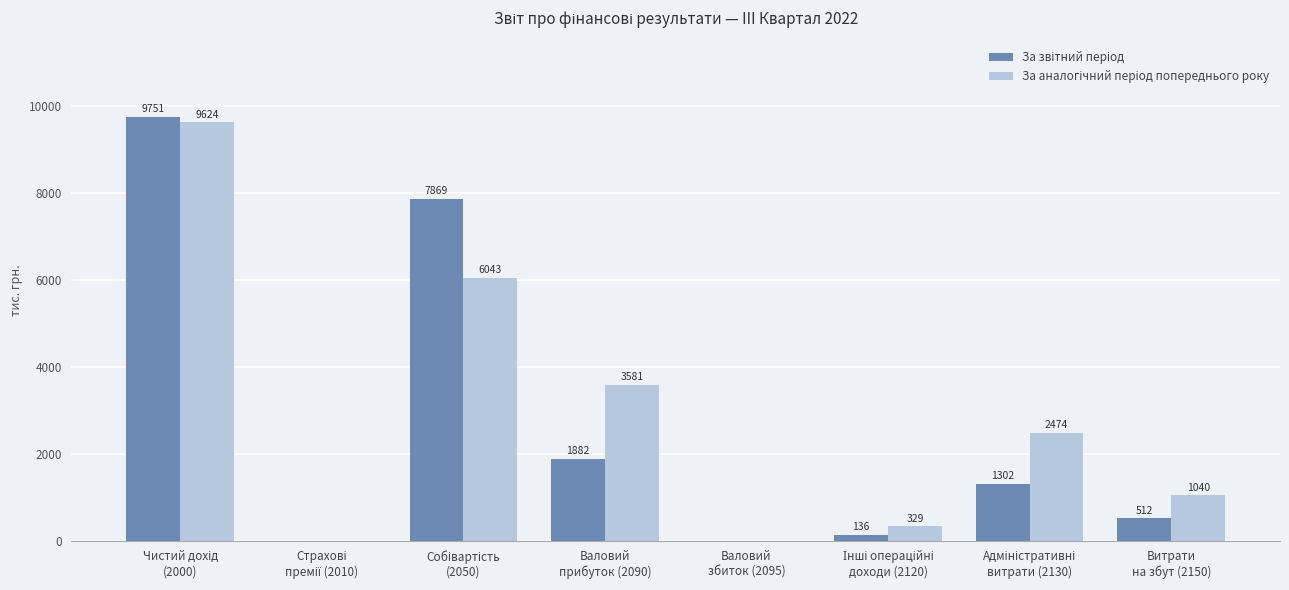

Are the bars grouped side by side (vs. stacked)?

Yes